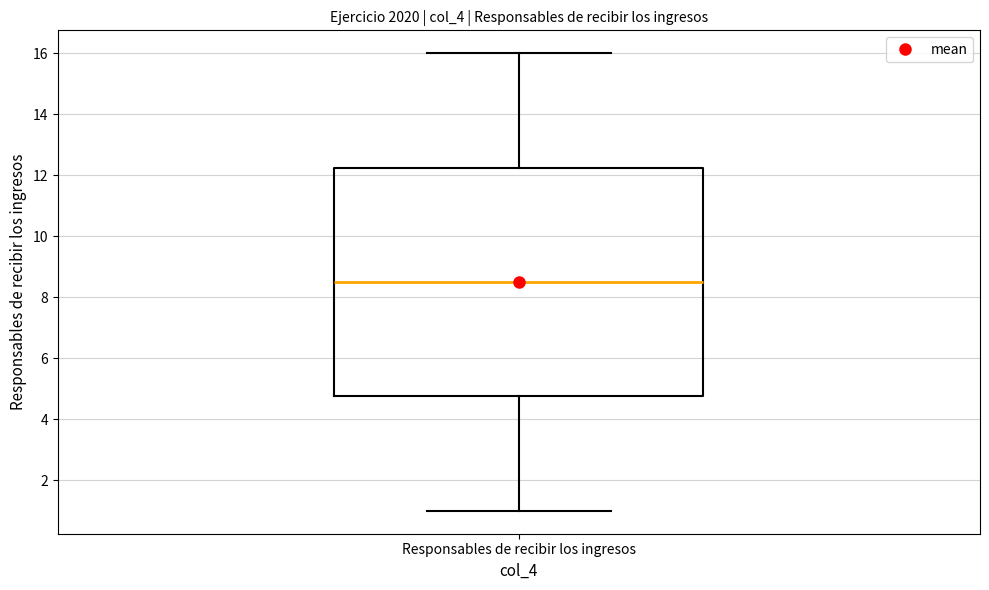

Transcribe this box plot: give where the median line is, the range the box spans, and where the two whiskers end, as read against the y-axis. The values are not printed on the chart, so give them approximately, as read against the axis.

median 8.6, box 4.8 to 12.2, whiskers 1.0 to 16.0